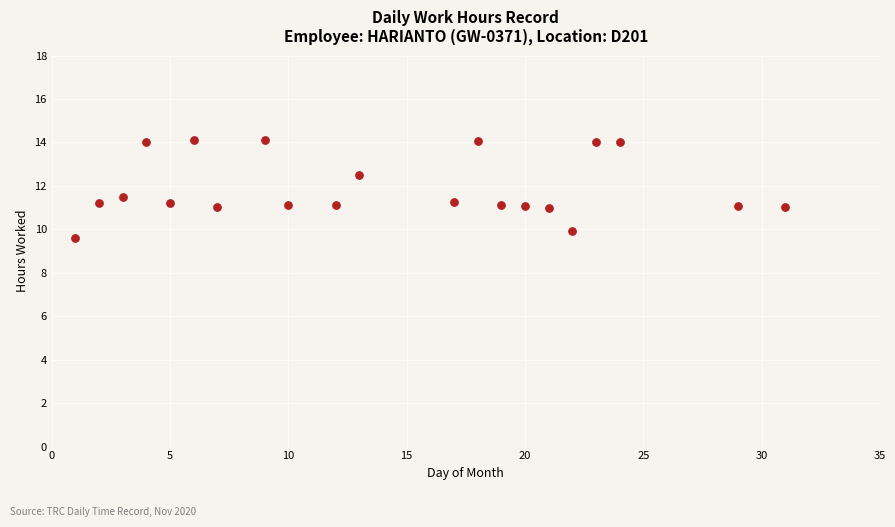

What is the range of X values (max minus min)?

30.0